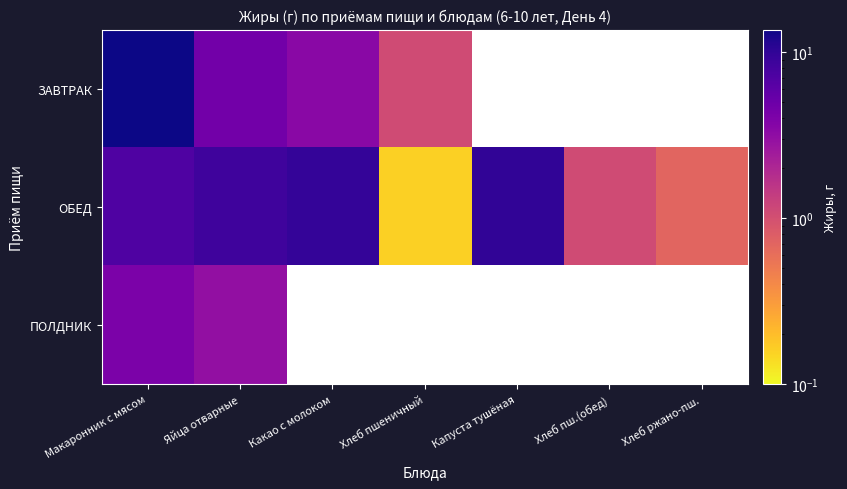

Which series changed the most between Какао с молоком and Хлеб пш.(обед)?

ОБЕД